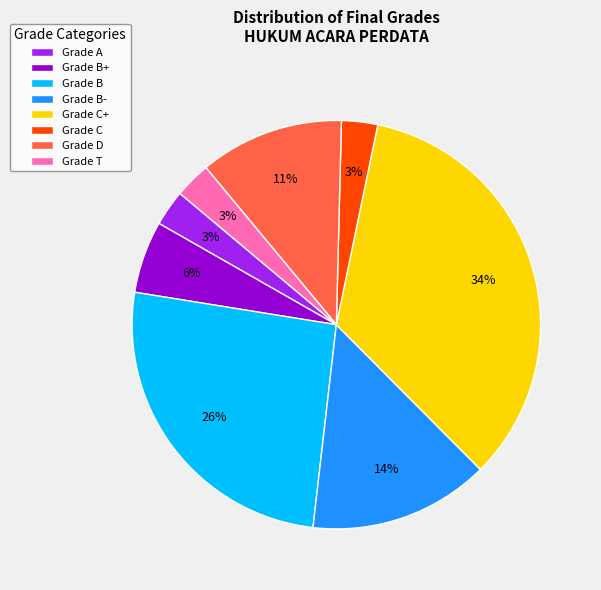

Which category has the biggest portion of the pie?

Grade C+